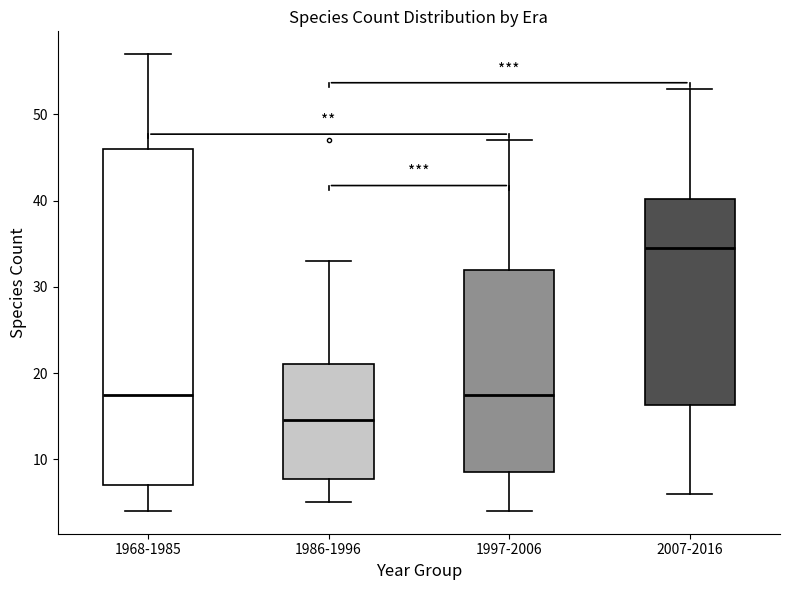

Which box has the lowest median line?

1986-1996